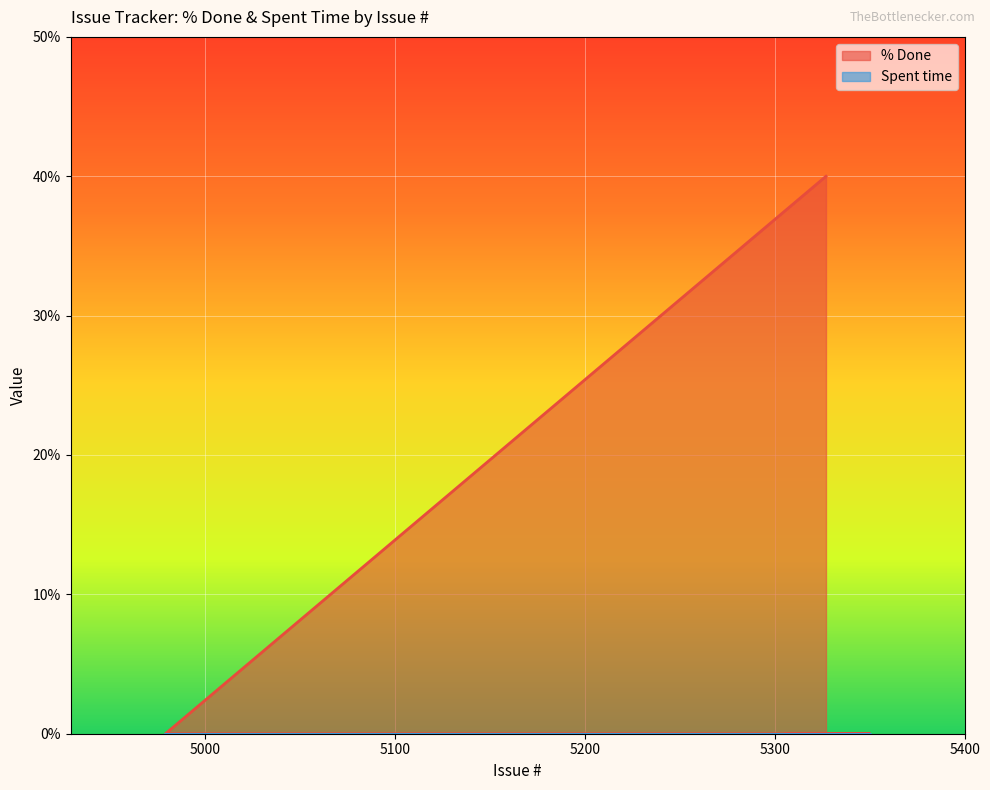

Which label corresponds to the smallest value in the chart?

4979